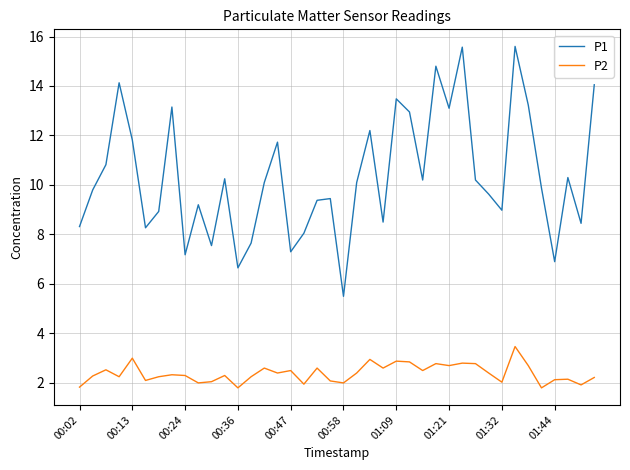

Which series has the largest total across all categories?

P1